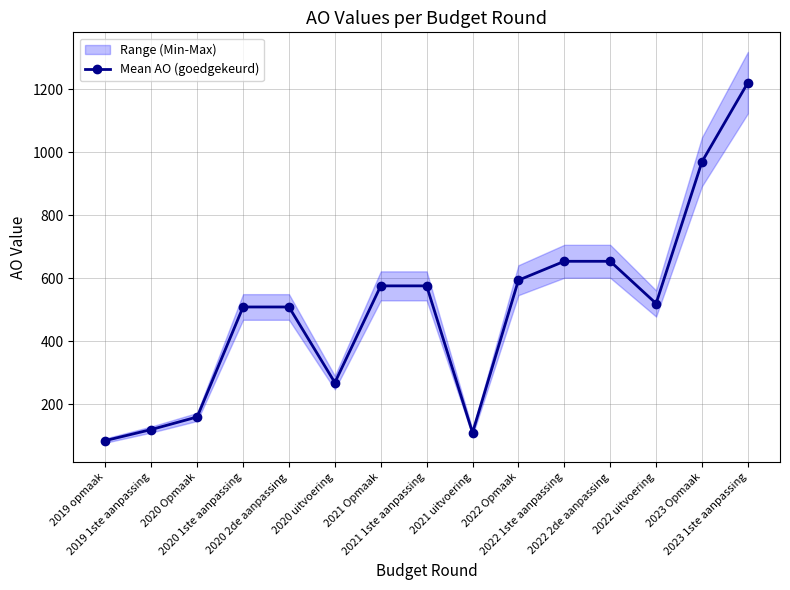

Is it true that the value at 2020 1ste aanpassing is 211?

False